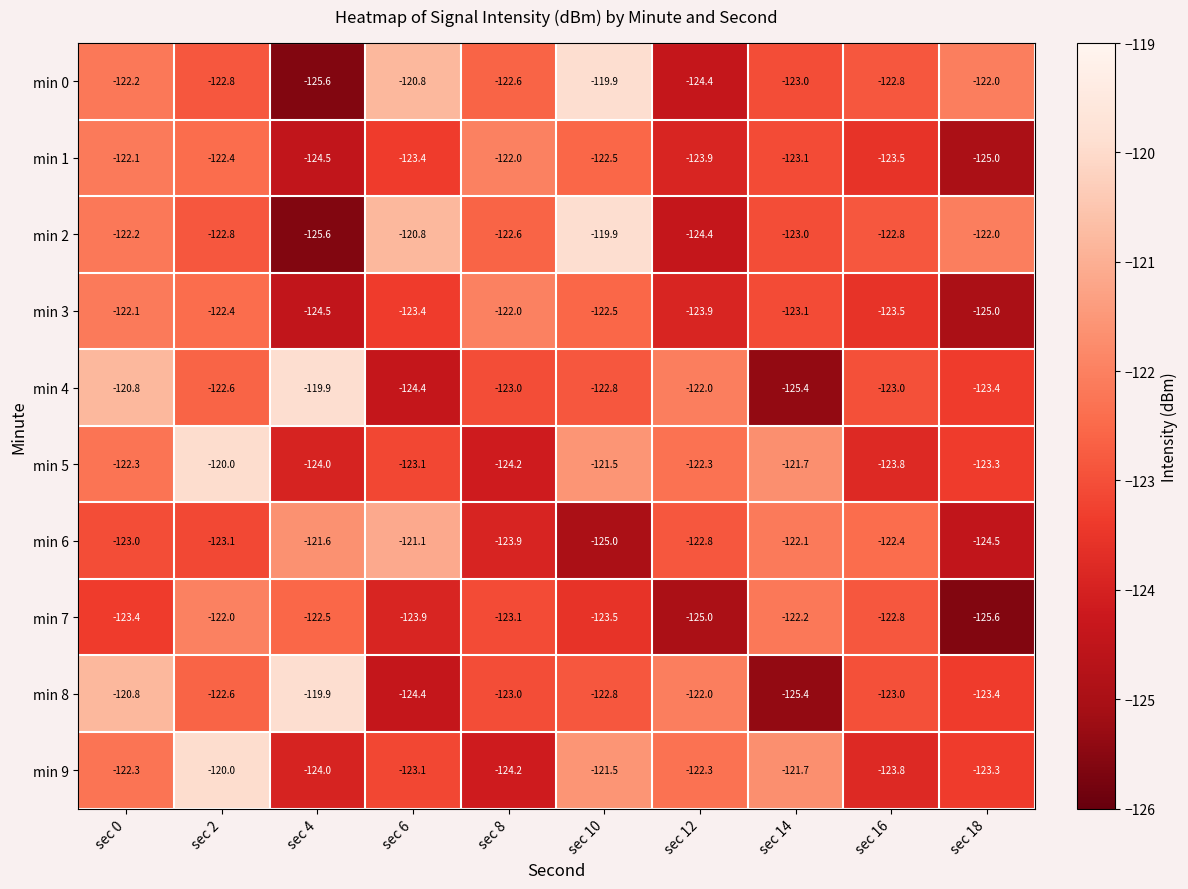

Where does the min 4 series first go above -122?

sec 0